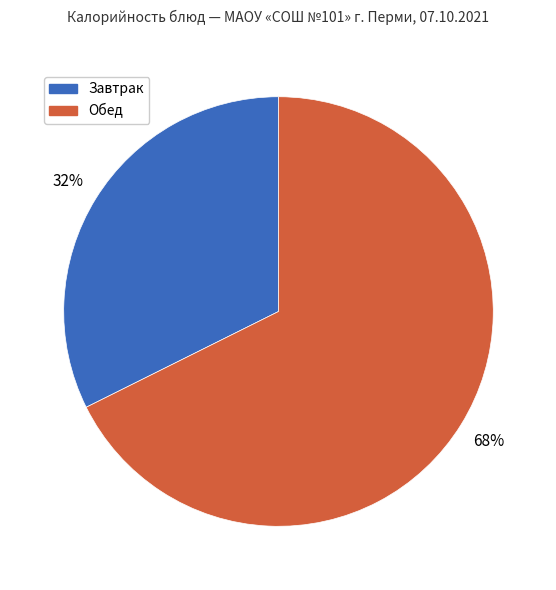

Do Обед and Завтрак together represent more than half of the pie?

Yes